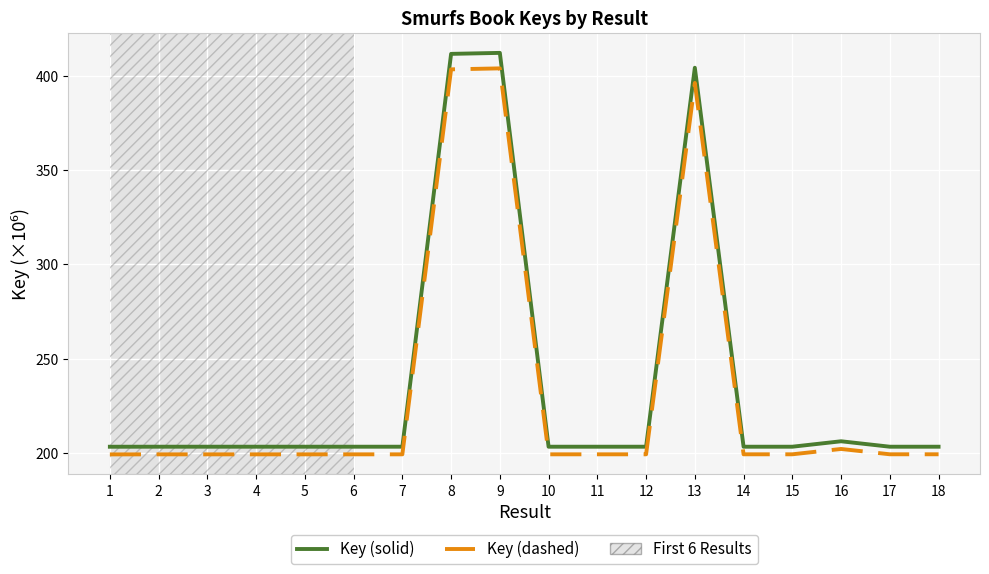

What is the difference between the highest and lowest values at 9?

8.2